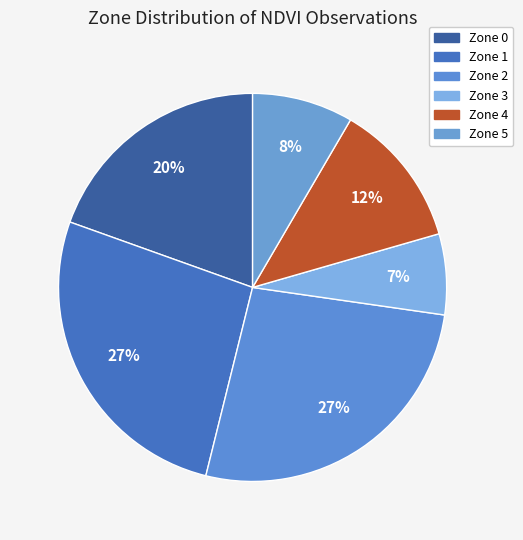

Approximately how many times larger is the value at Zone 0 compared to Zone 2?

0.7